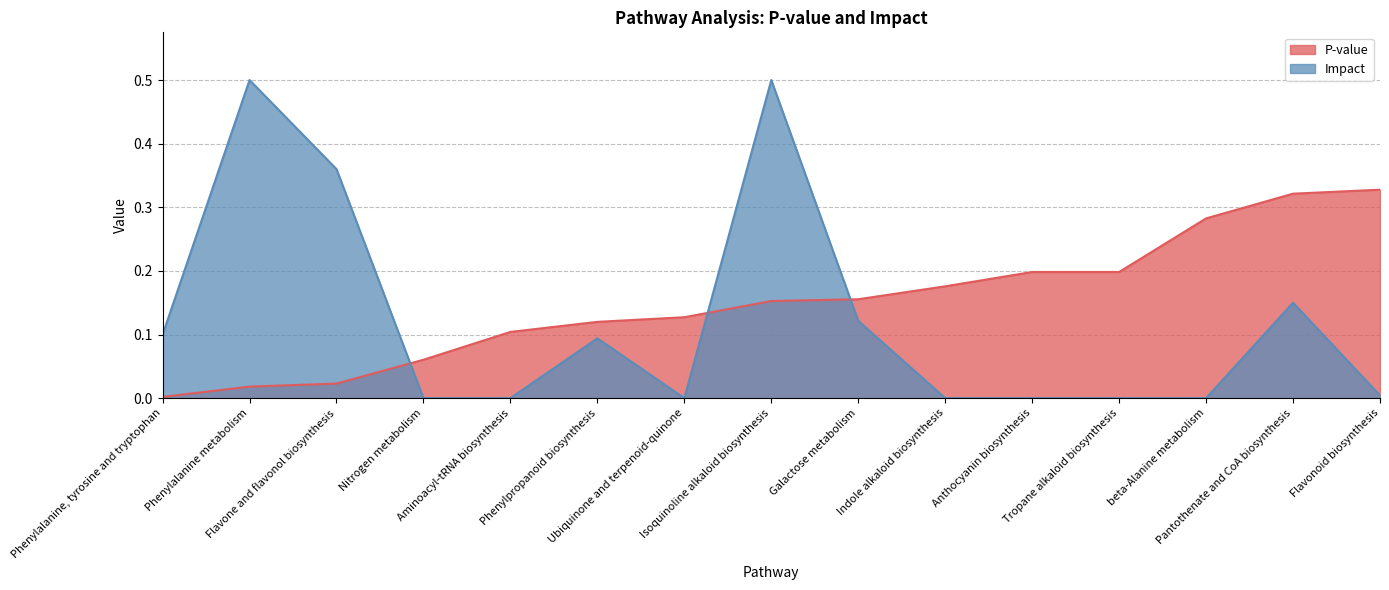

After their last crossing, which series has the higher values: P-value or Impact?

P-value